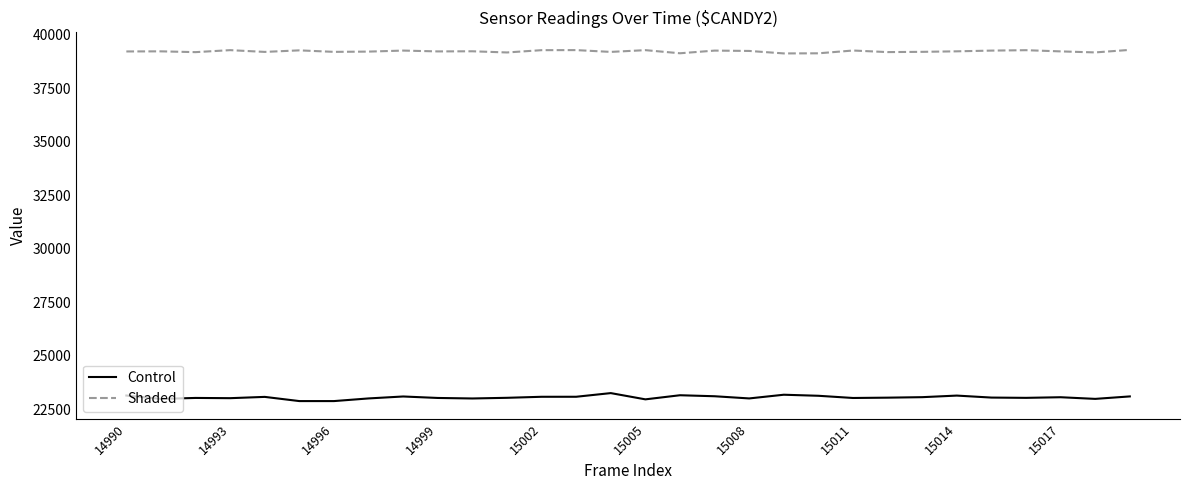

Rank the series by their maximum value, from lowest to highest.

Control, Shaded